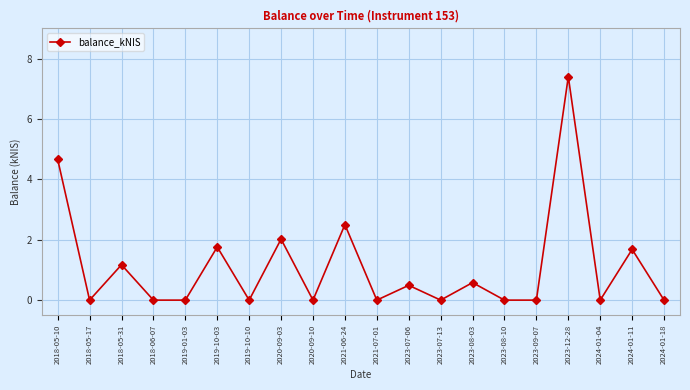

What is the greatest value displayed?

7.4